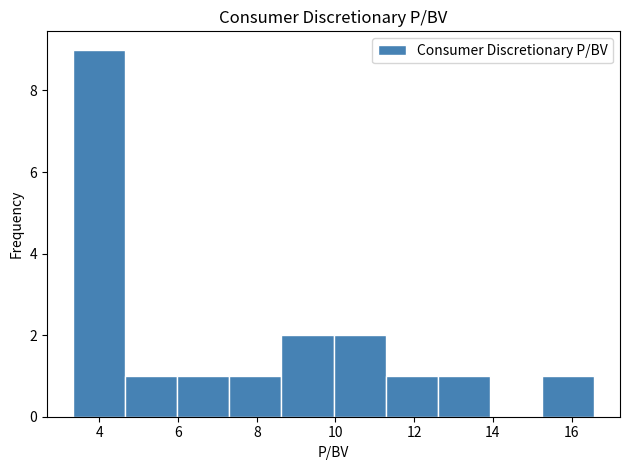

Reading left to right, list every bar in this chart as the range it spans on the x-axis followed by its height. Neither the bar edges nor the heights are printed on the chart, so give them approximately, as read against the axes.

3.4 to 4.6: 9
4.6 to 6.0: 1
6.0 to 7.4: 1
7.4 to 8.6: 1
8.6 to 10.0: 2
10.0 to 11.2: 2
11.2 to 12.6: 1
12.6 to 14.0: 1
14.0 to 15.2: 0
15.2 to 16.6: 1